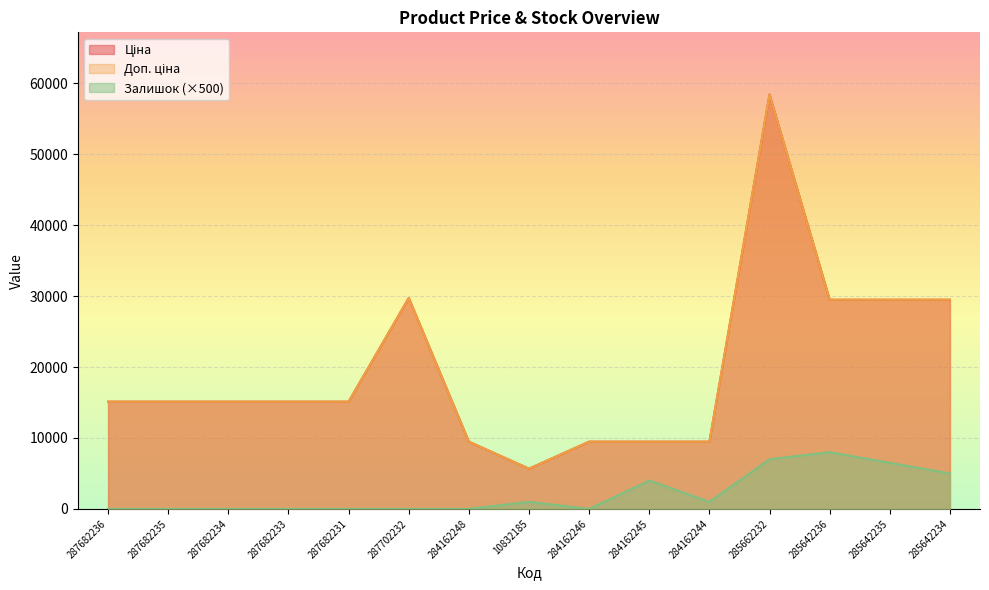

What is the value of the Ціна point at the 8th from the left?

5673.8